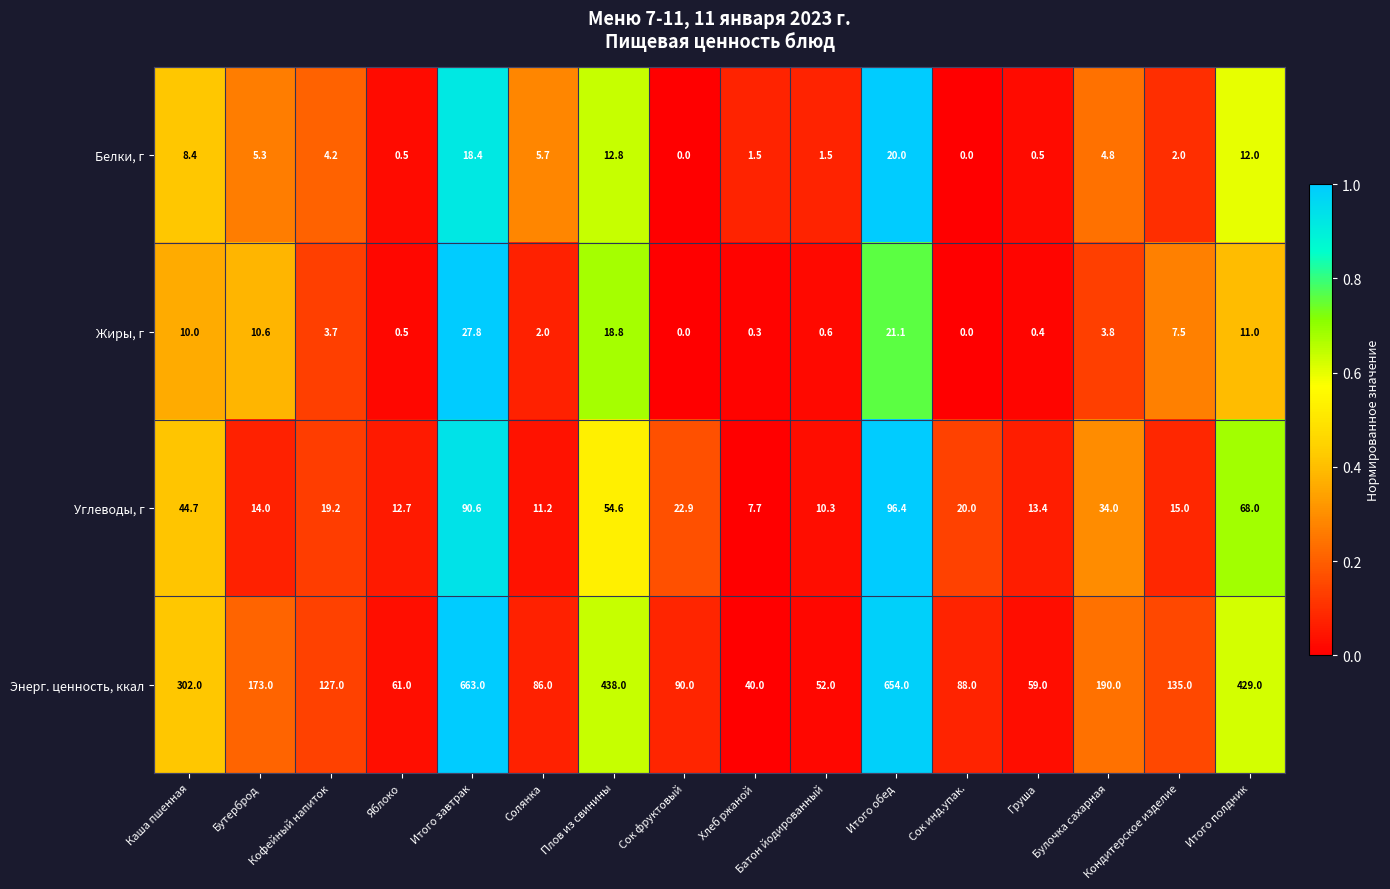

What is the maximum value for Энерг. ценность, ккал?

663.0